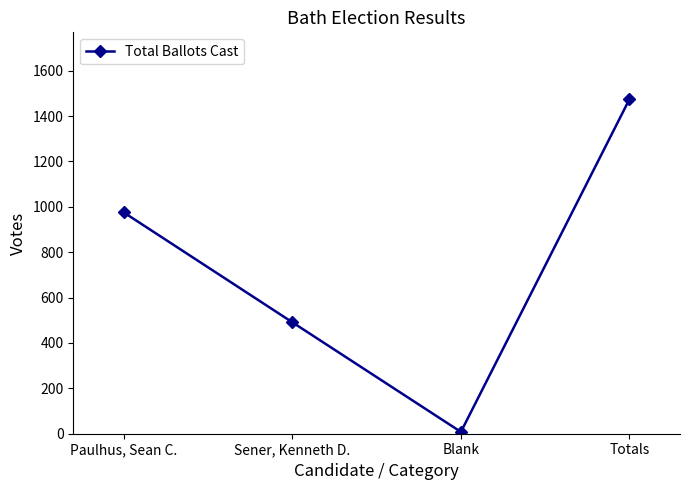

True or false: there are more than 0 points higher than both neighbors.

False